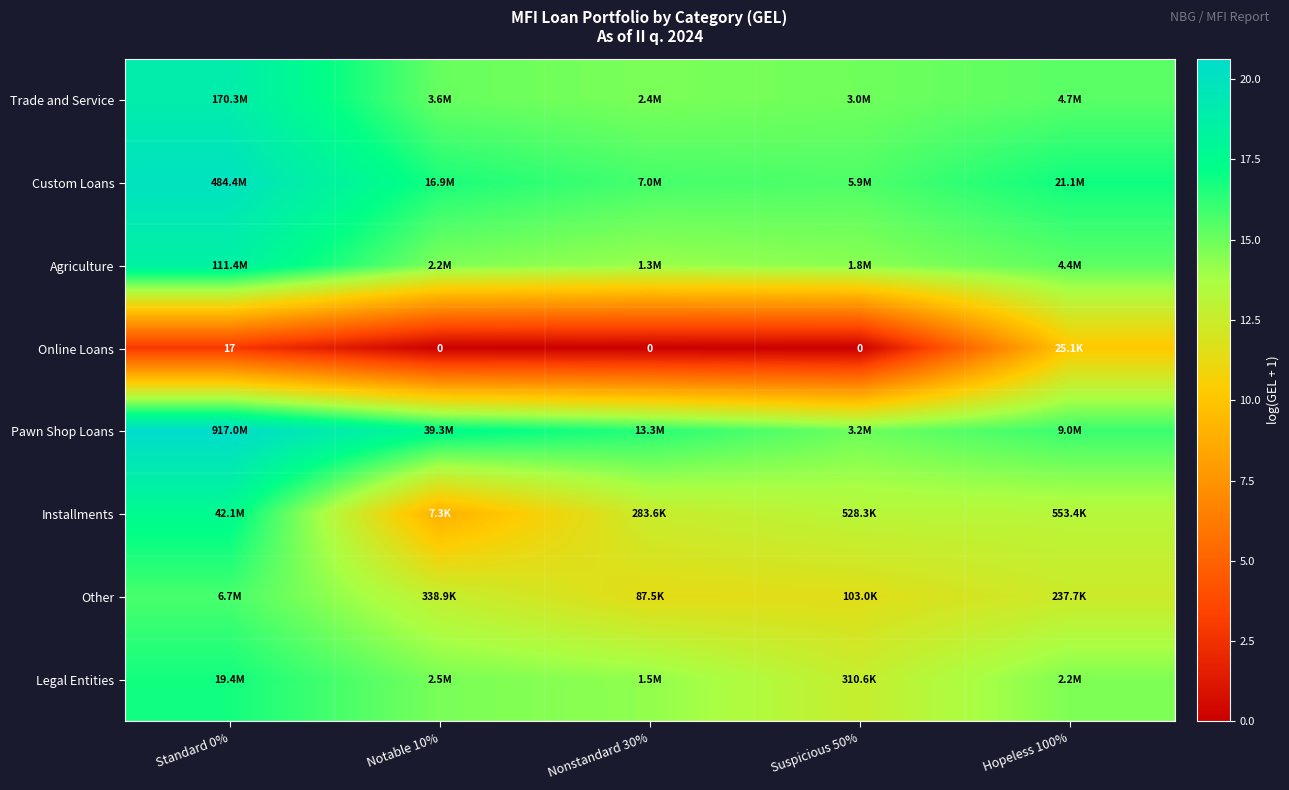

At which label does Other first exceed 12?

Standard 0%